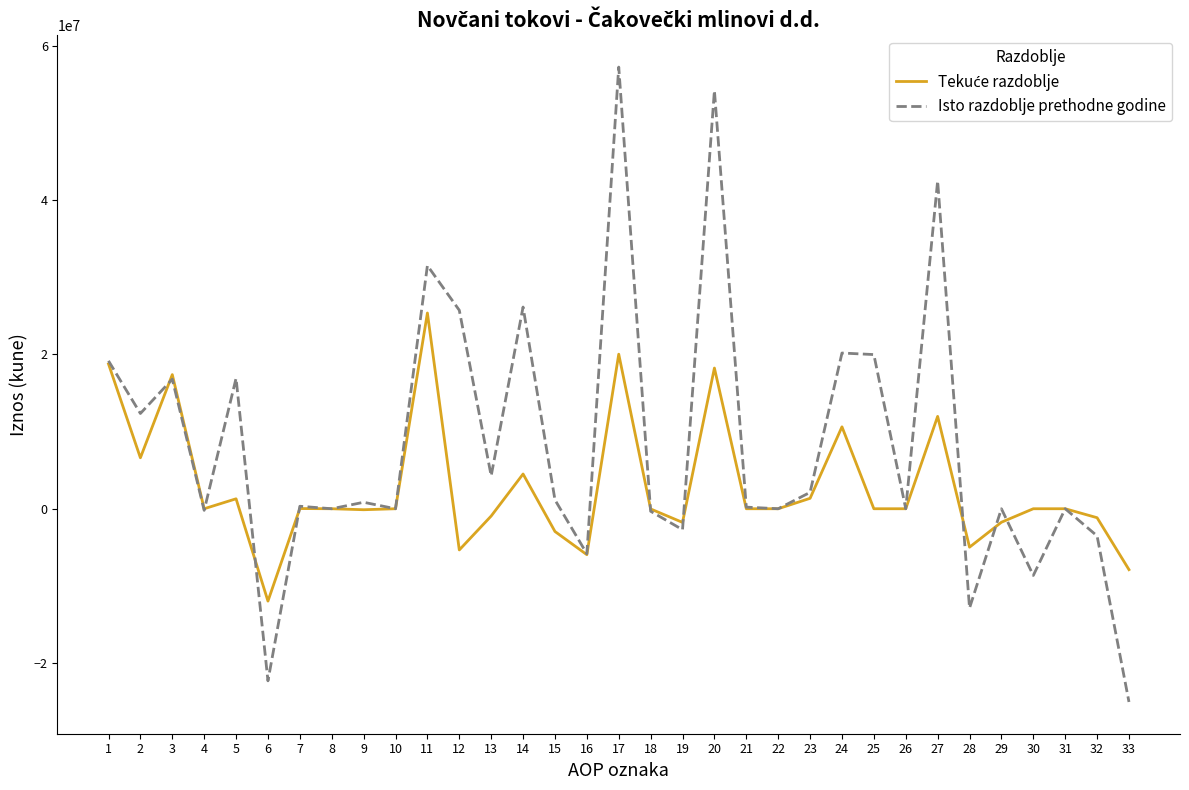

What is the maximum value shown in the chart?

57238479